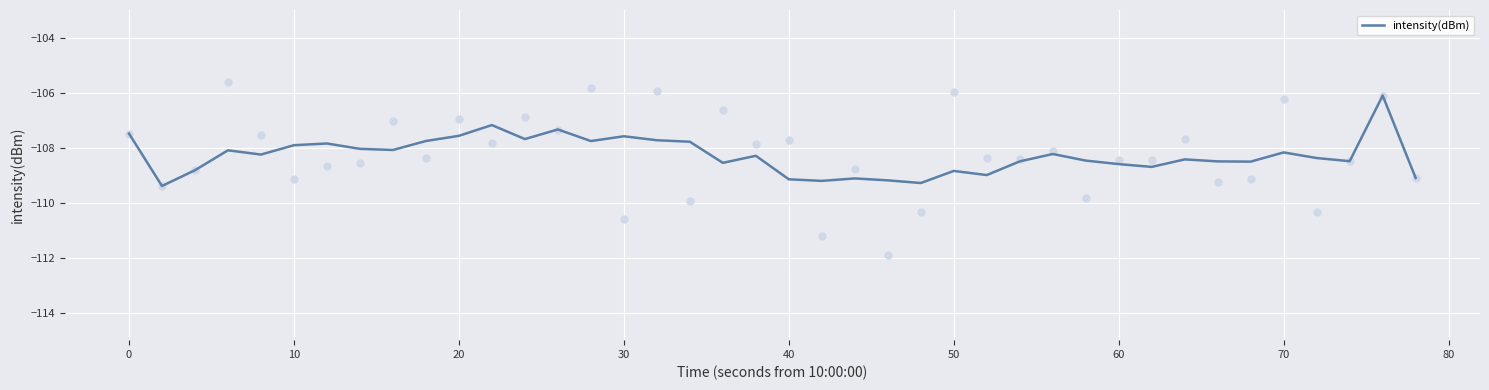

The value of intensity(dBm) at 0 is -107.5. True or false?

True